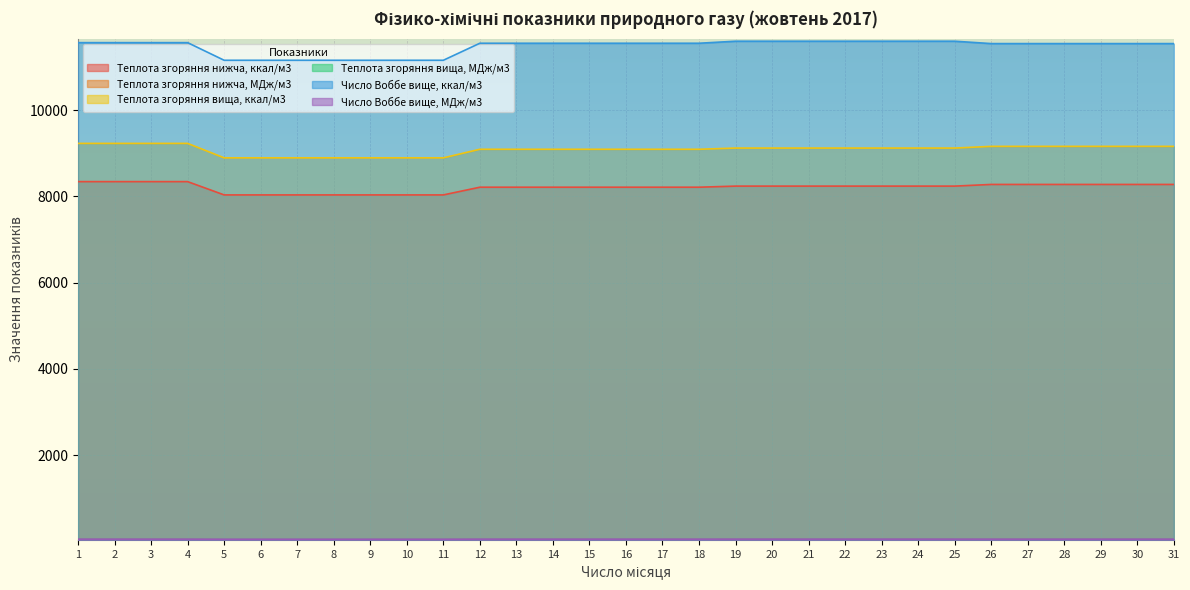

At which label does Теплота згоряння нижча, МДж/м3 reach its minimum?

5